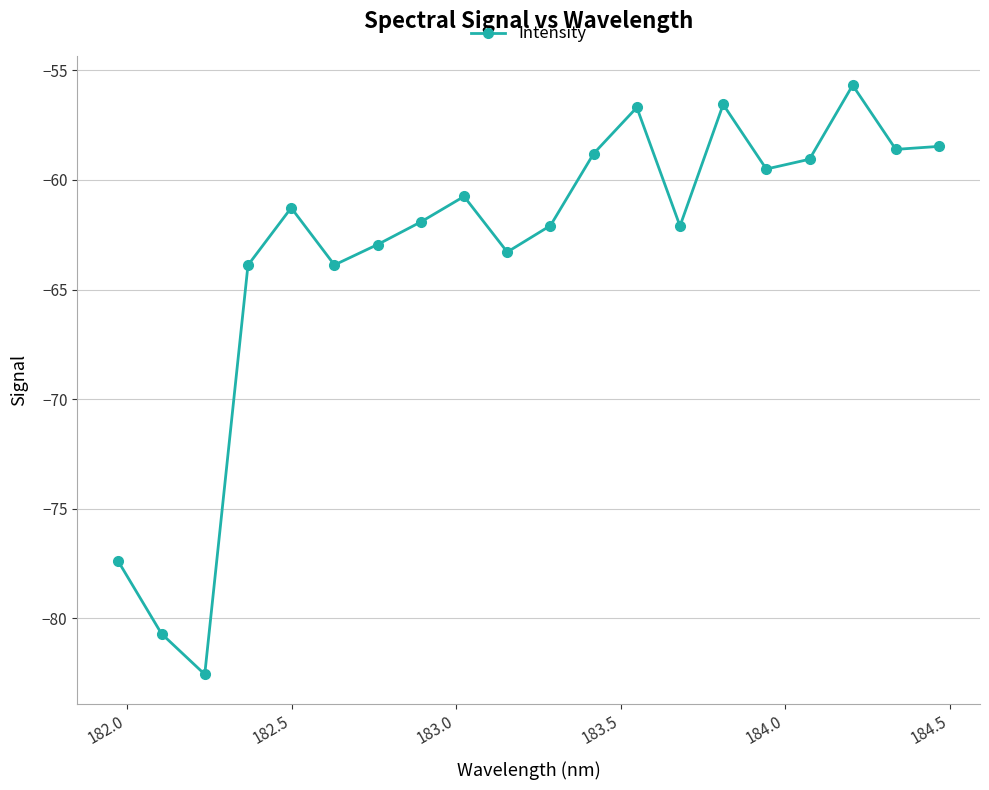

How many points are higher than both their immediate neighbors (excluding endpoints)?

5